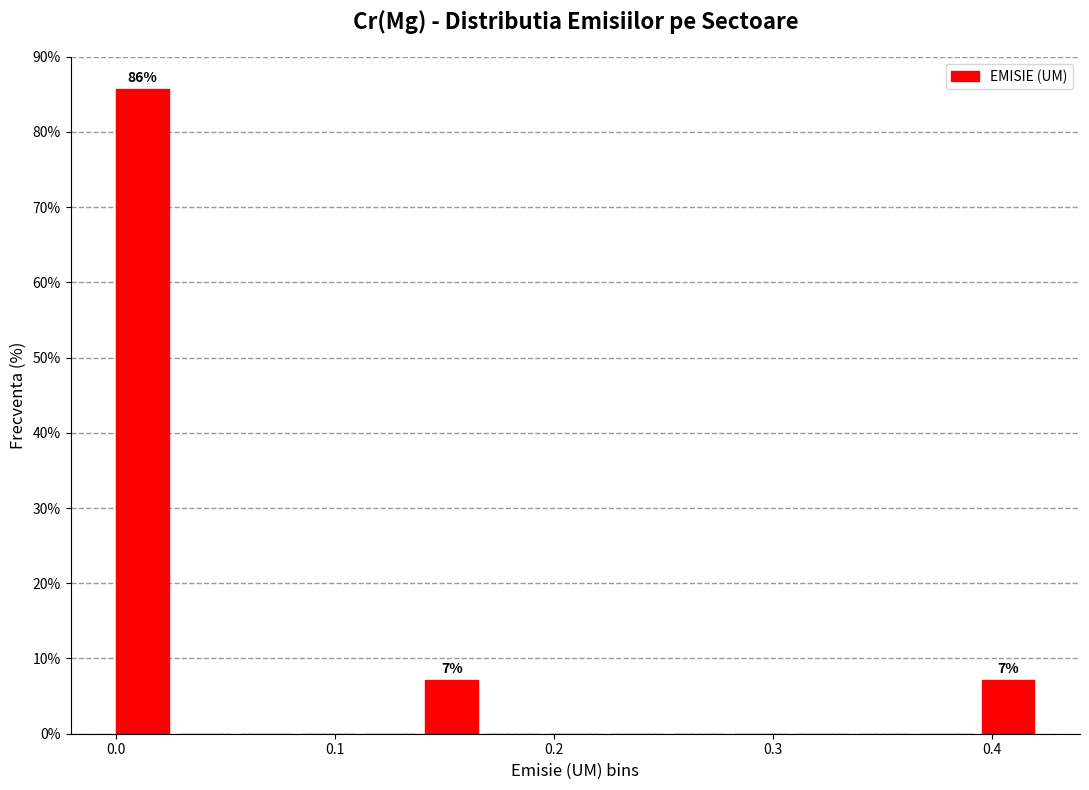

Read against the x-axis, roughly where is the centre of the tallest bar?

0.01